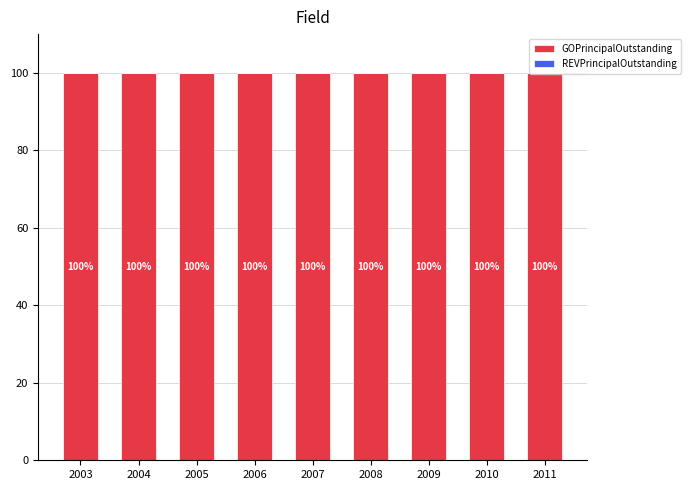

How many bars are there in total?

18